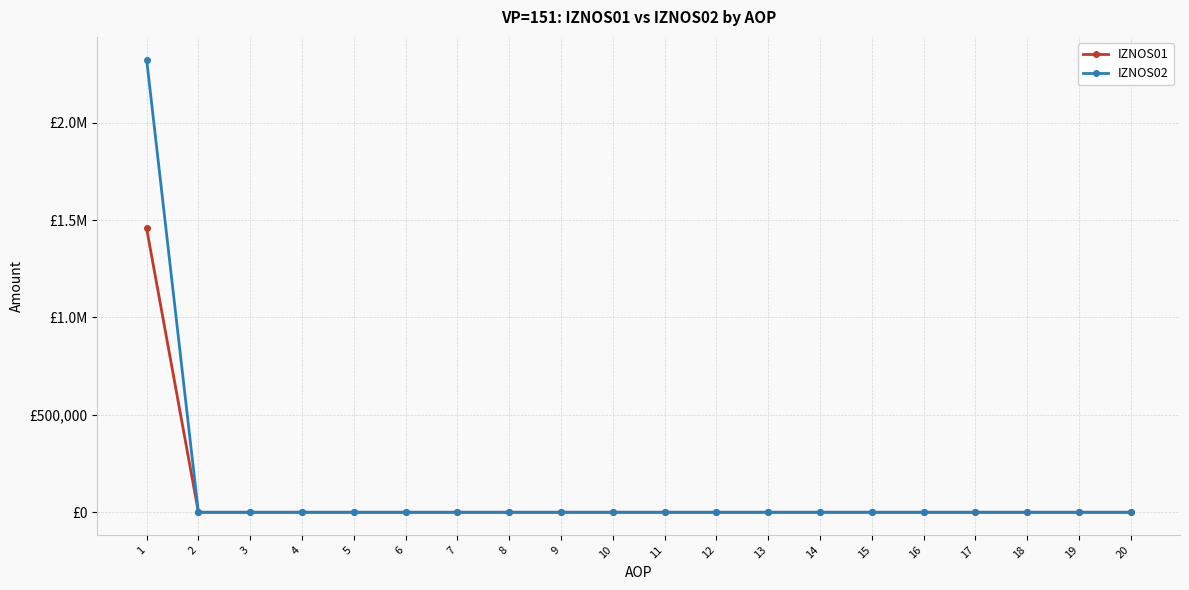

At which category is the sum across all series the highest?

1